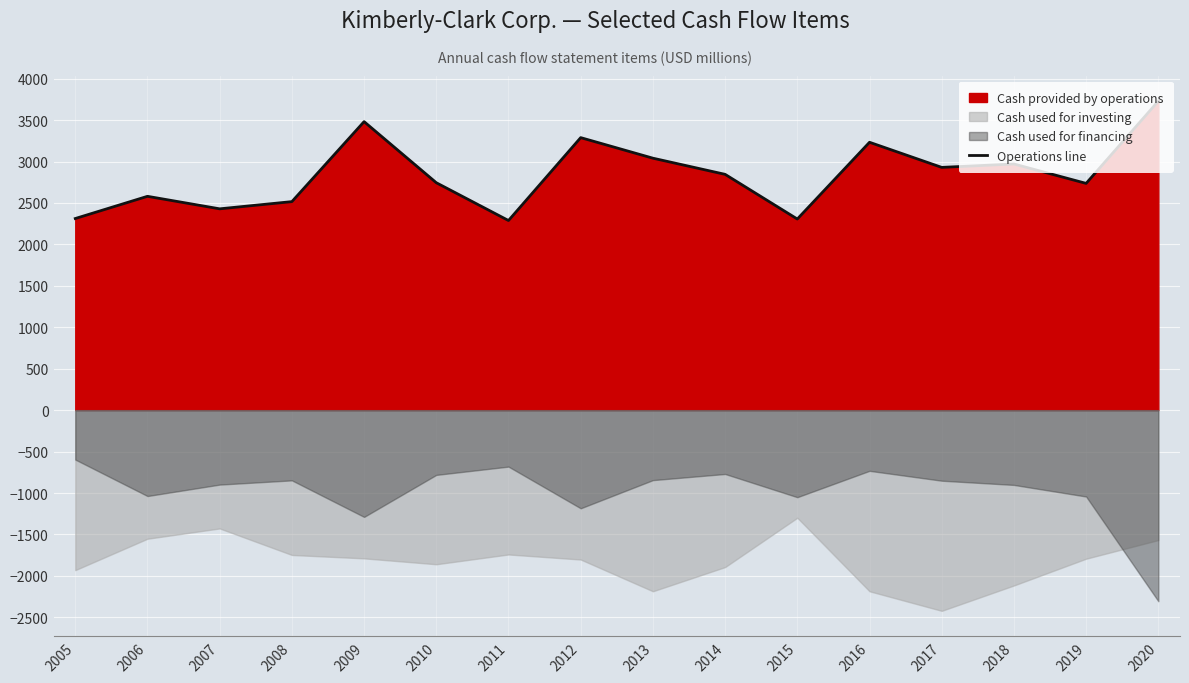

At which label is the value closest to 3008?

2013